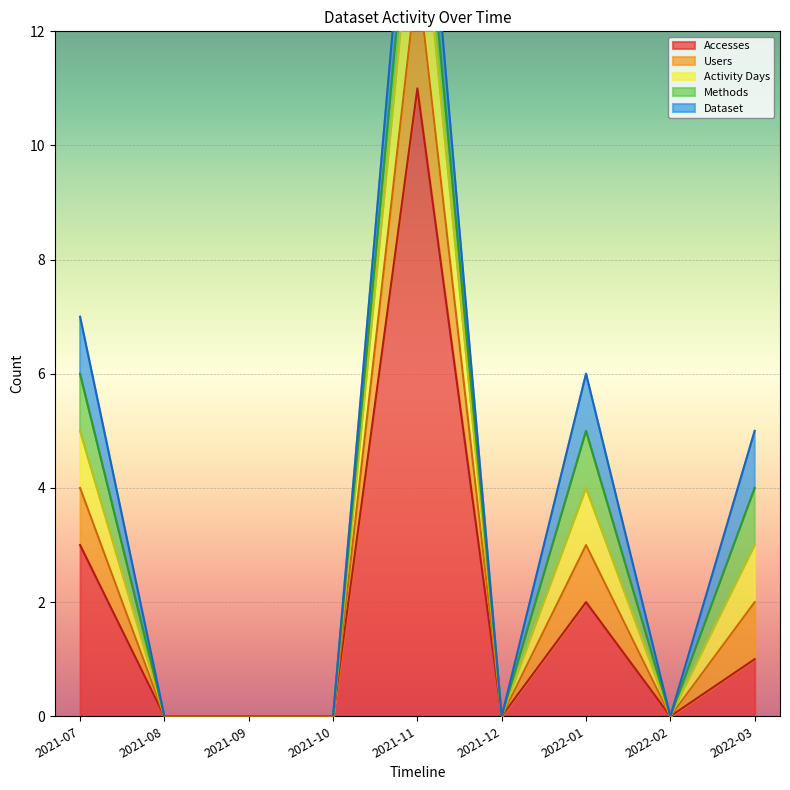

How many interior local peaks does the Users series have?

2